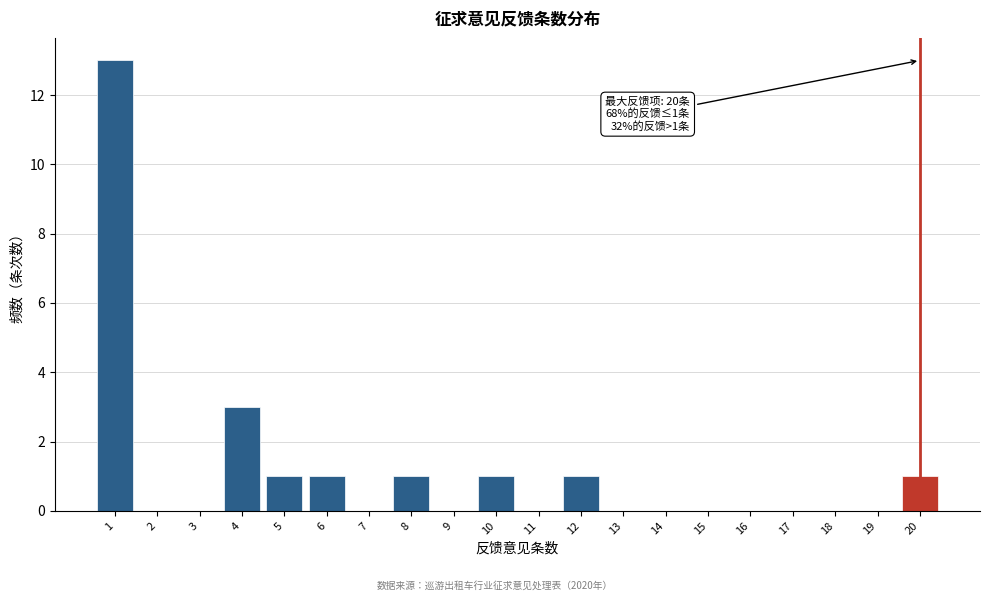

Reading left to right, list all the values displayed in this chart.

1=13	2=0	3=0	4=3	5=1	6=1	7=0	8=1	9=0	10=1	11=0	12=1	13=0	14=0	15=0	16=0	17=0	18=0	19=0	20=1